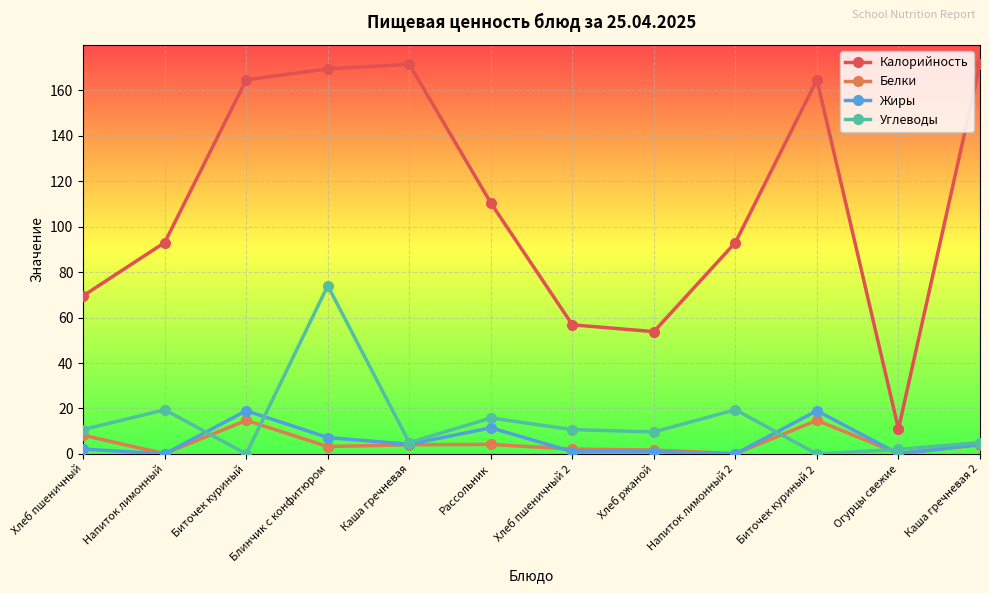

What is the value of the Калорийность point at the 2nd from the left?

93.0